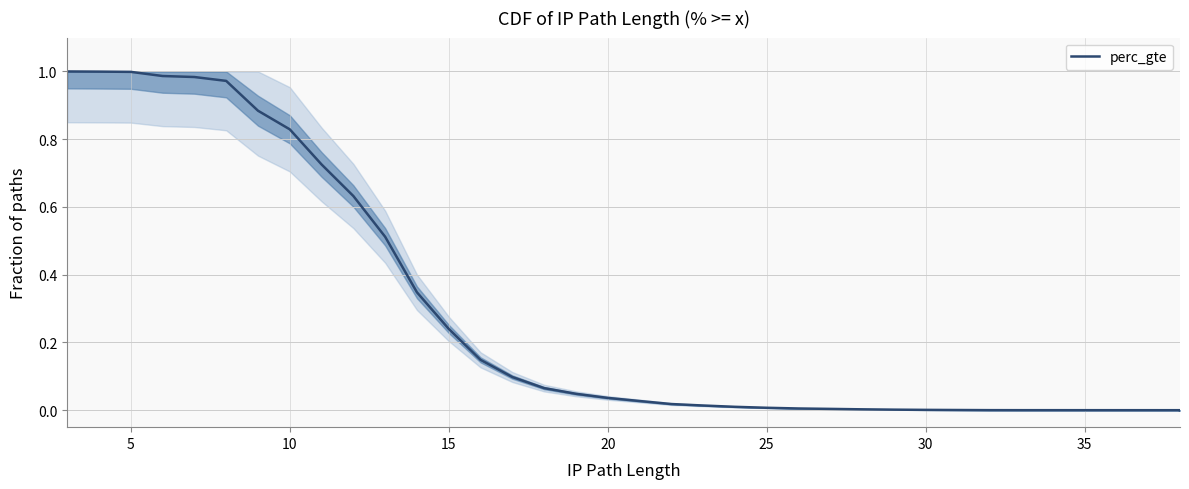

The chart shows a value of 0.0 at 29. True or false?

False